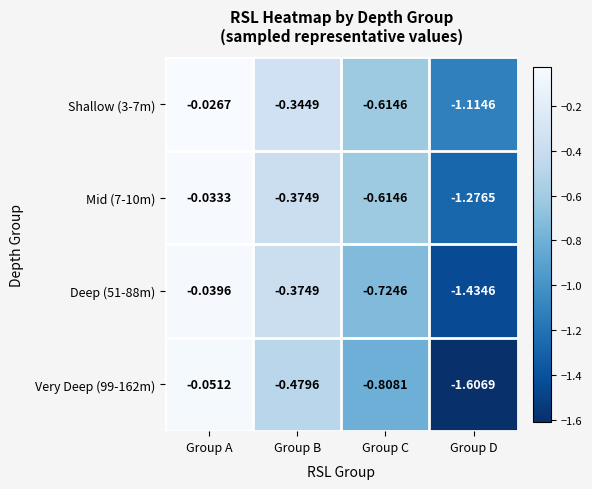

Rank the categories by Shallow (3-7m) value from highest to lowest.

Group A, Group B, Group C, Group D